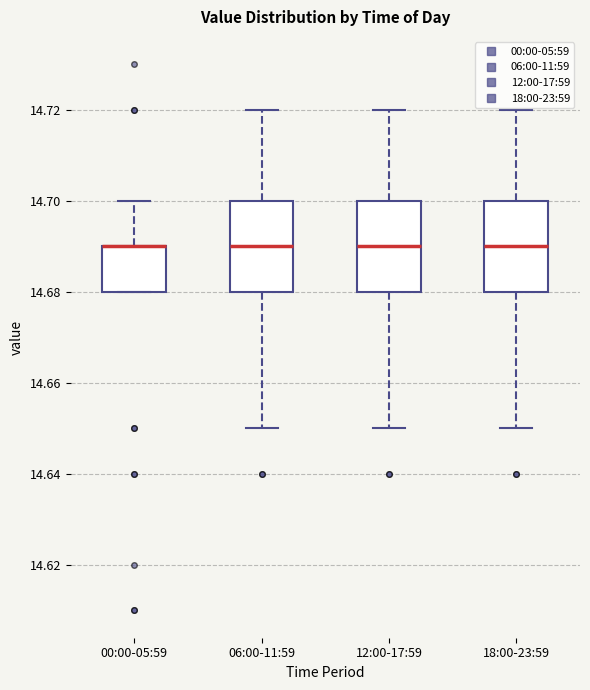

Where does the lower whisker of the box for 06:00-11:59 end on the y-axis? The values are not printed on the chart, so give them approximately, as read against the axis.

14.65